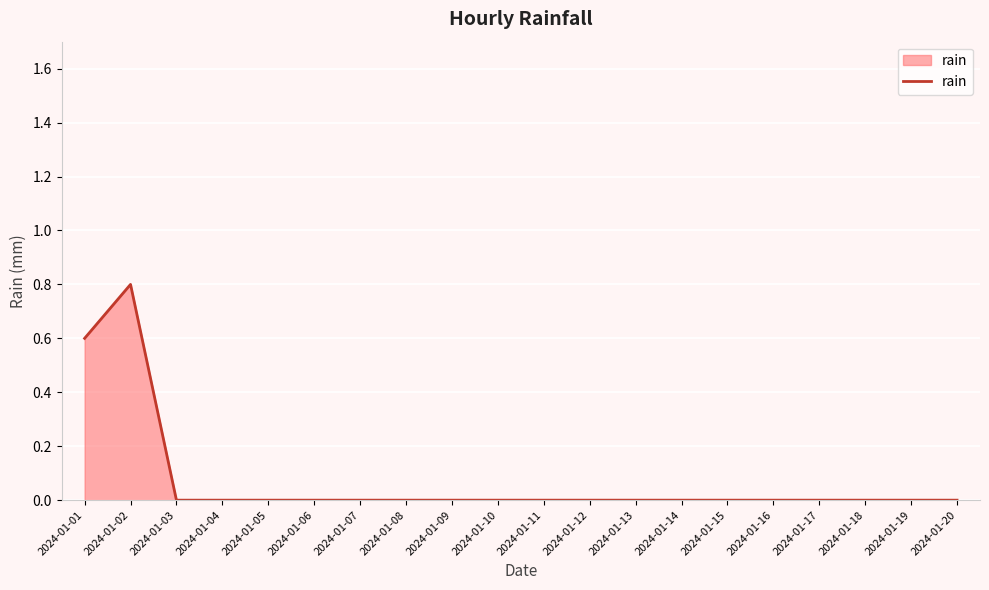

What is the change in value from 2024-01-01 to 2024-01-07?

-0.6